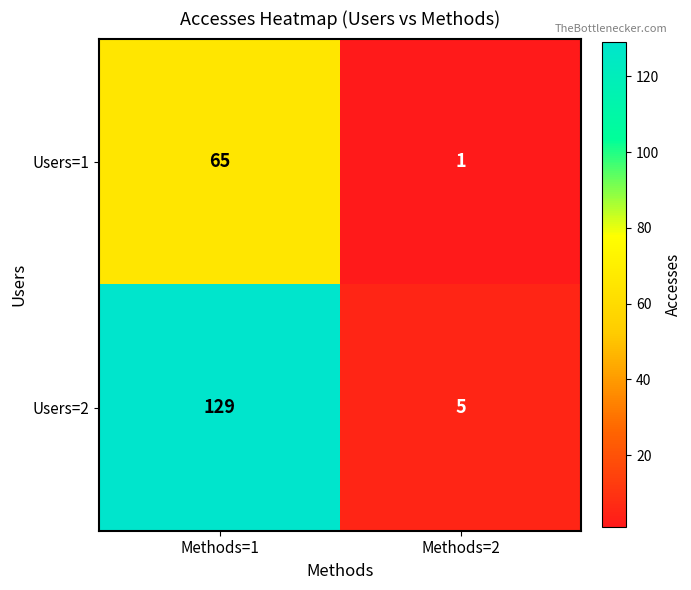

What is the total value across all series at Methods=1?

194